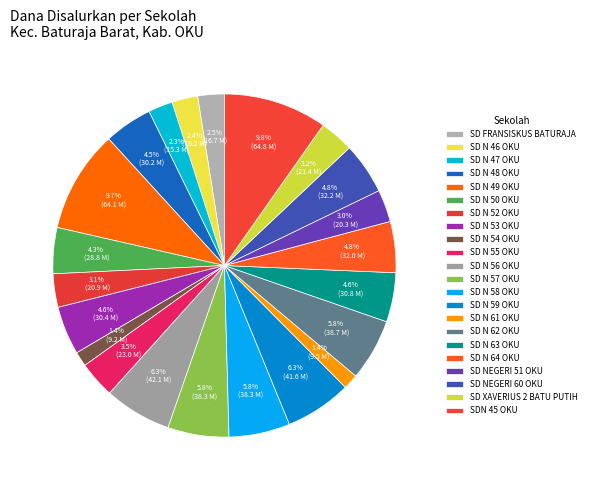

How many slices are in this pie chart?

22